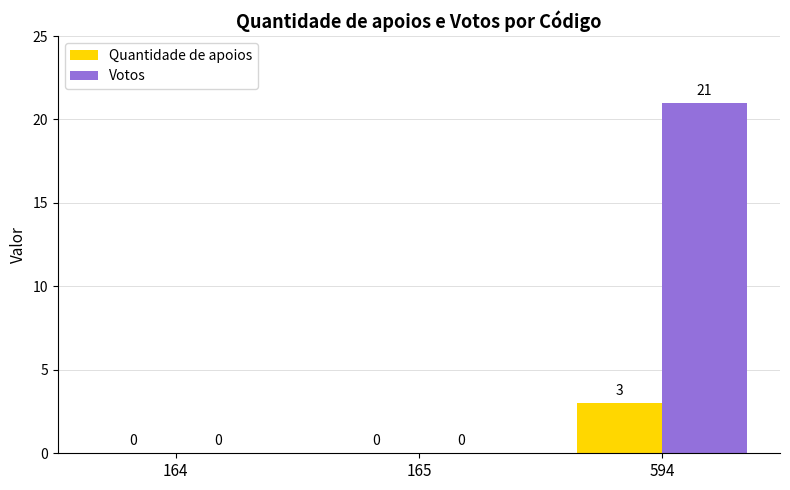

True or false: Quantidade de apoios has a value of -1 at 164.

False